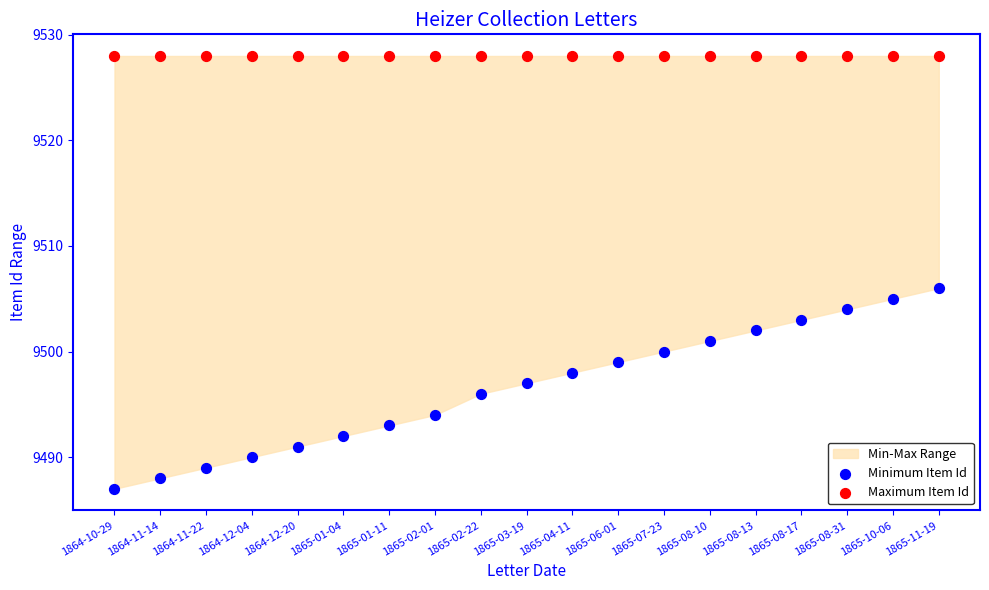

Across all series, what Y value is closest to 9507?

9506